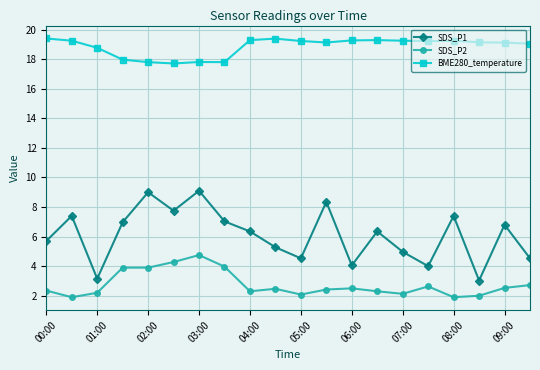

What is the highest value of the SDS_P1 series?

9.1